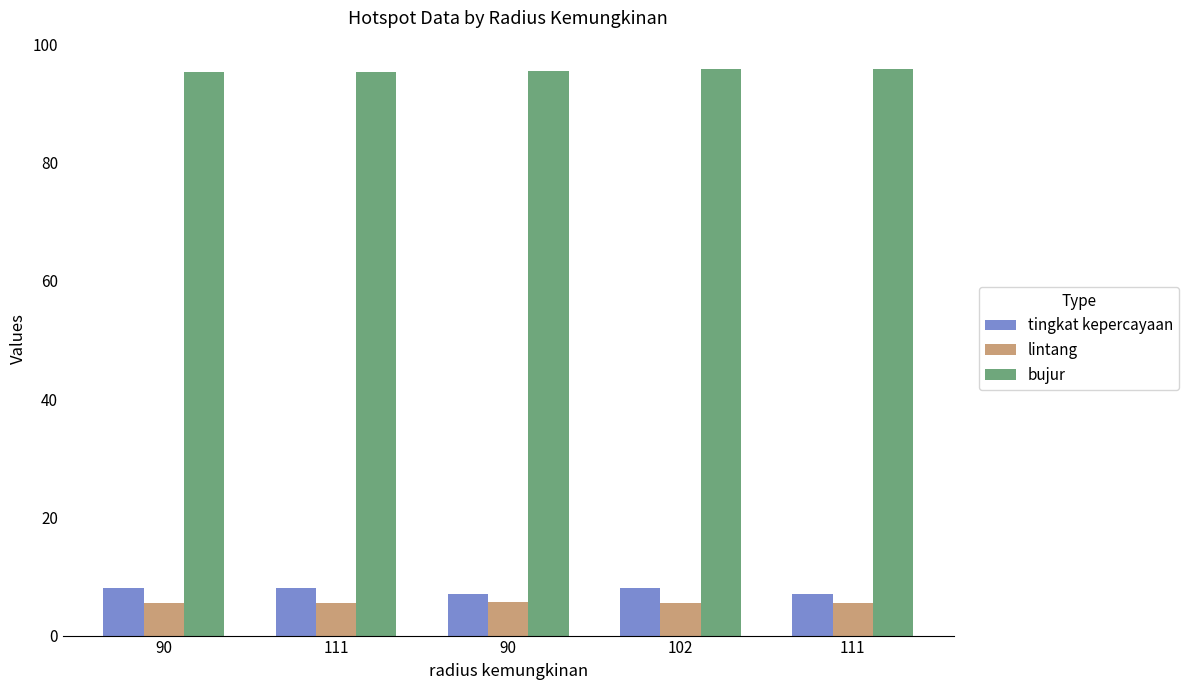

How many categories are shown in the chart?

5